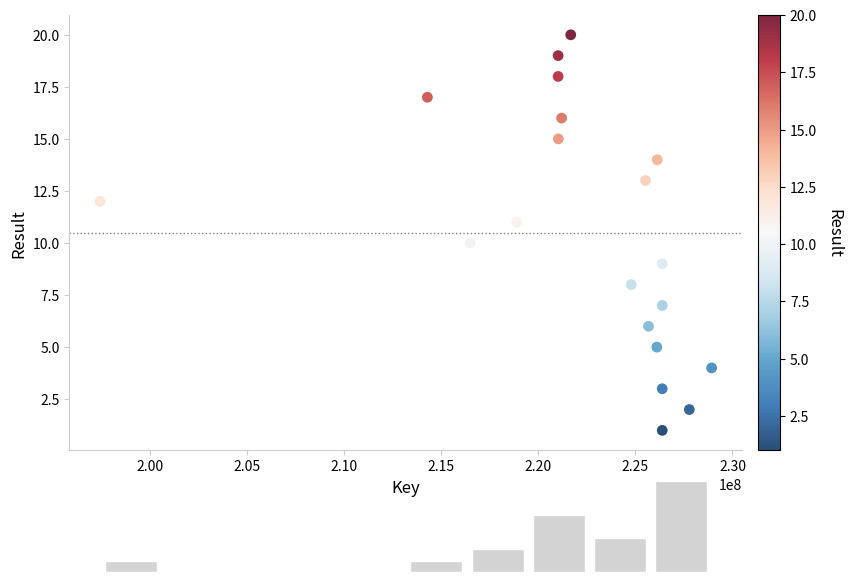

What is the range of Y values (max minus min)?

19